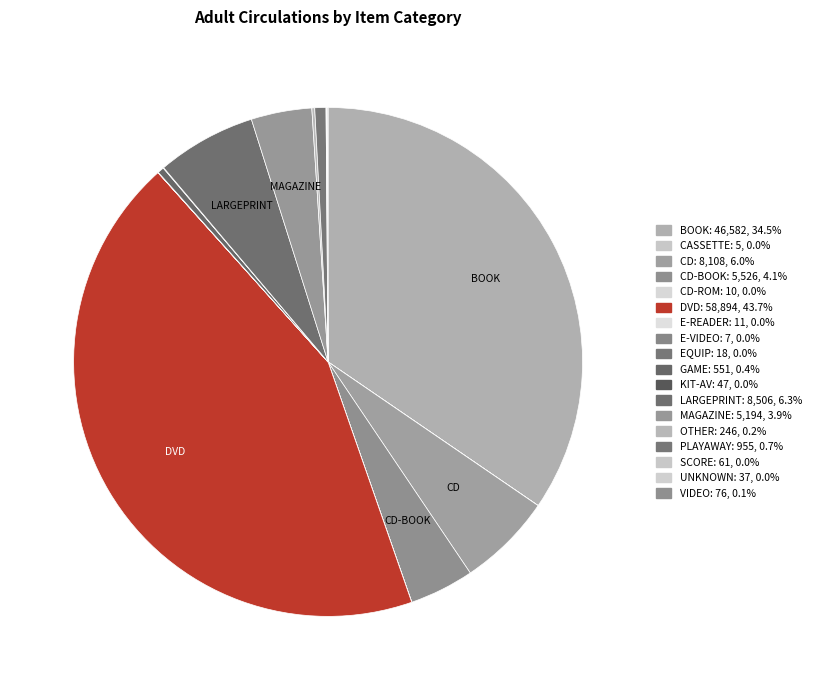

Rank the categories by value from highest to lowest.

DVD, BOOK, LARGEPRINT, CD, CD-BOOK, MAGAZINE, PLAYAWAY, GAME, OTHER, VIDEO, SCORE, KIT-AV, UNKNOWN, EQUIP, E-READER, CD-ROM, E-VIDEO, CASSETTE